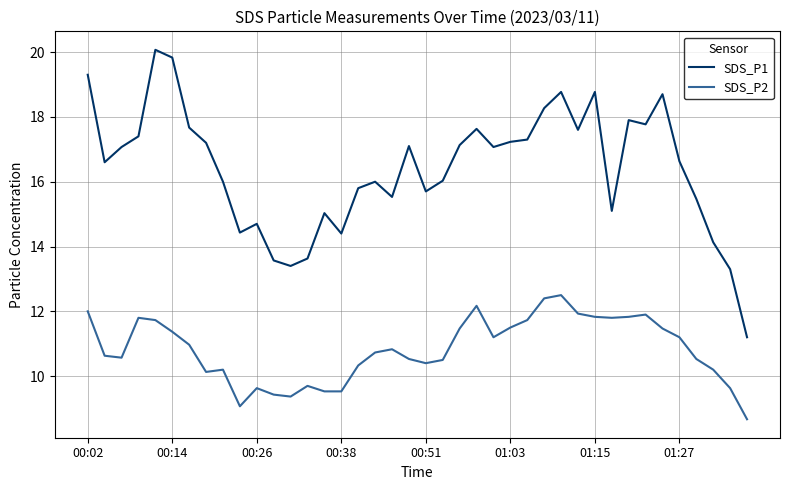

Rank the series by their maximum value, from lowest to highest.

SDS_P2, SDS_P1